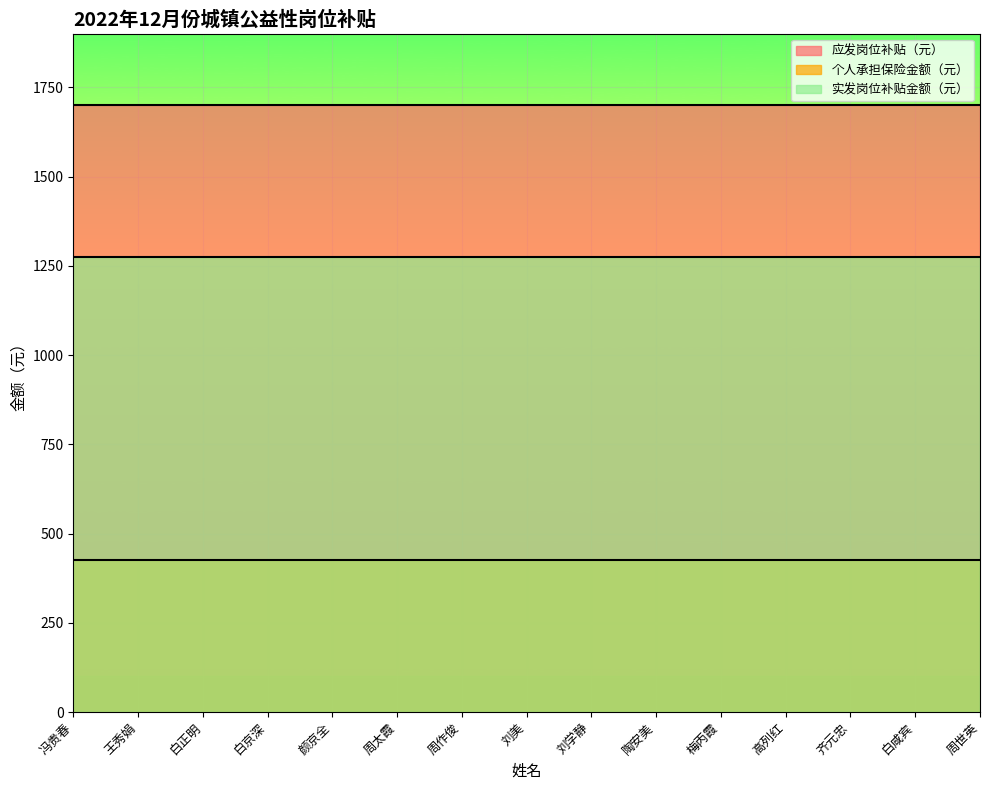

Is the value of 个人承担保险金额（元） at 周太霞 greater than the value of 实发岗位补贴金额（元） at 白咸宾?

No